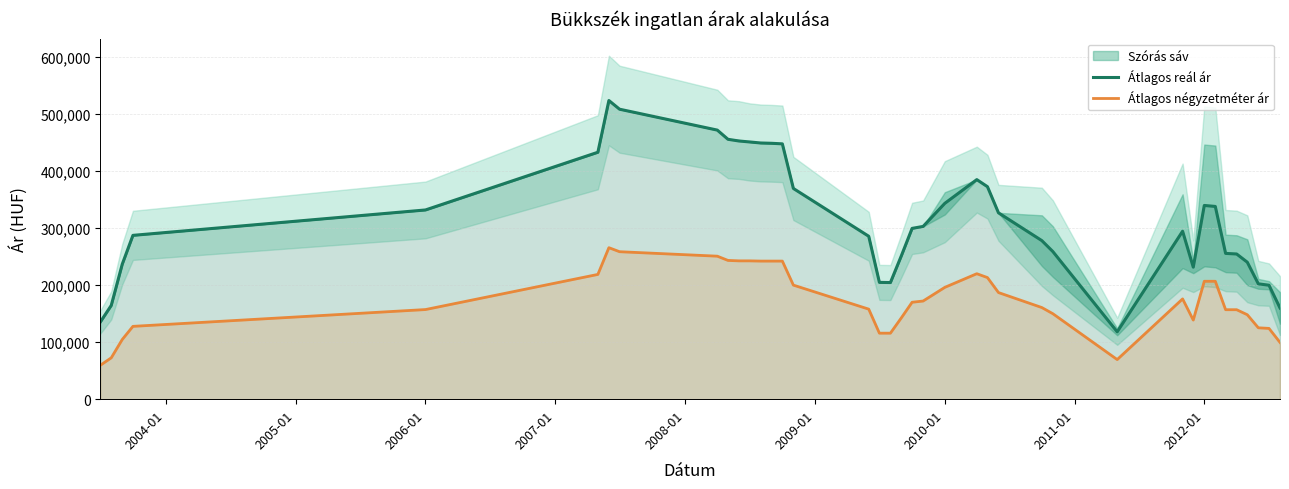

Which series has the largest range (max minus min)?

Átlagos reál ár